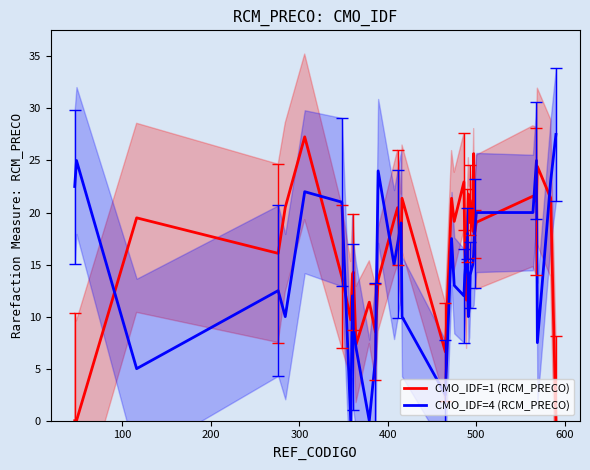

Reading right to left, list all the values displayed in this chart.

CMO_IDF=1 (RCM_PRECO): 0.0	21.4	24.4	21.1	21.6	19.1	18.0	25.7	18.2	21.2	19.0	21.8	18.8	11.6	16.6	22.9	19.1	21.4	6.6	21.4	16.4	20.5	19.3	13.5	8.5	11.4	7.3	14.3	14.1	9.7	13.8	27.3	20.5	16.1	19.5	0.0	0.0
CMO_IDF=4 (RCM_PRECO): 27.5	23.0	7.5	25.0	20.0	20.0	18.0	16.0	15.0	14.0	11.0	10.0	18.0	16.0	14.0	12.0	13.0	17.5	2.5	10.0	19.0	17.0	15.0	24.0	6.0	0.0	7.0	9.0	12.0	0.0	21.0	22.0	10.0	12.5	5.0	25.0	22.5